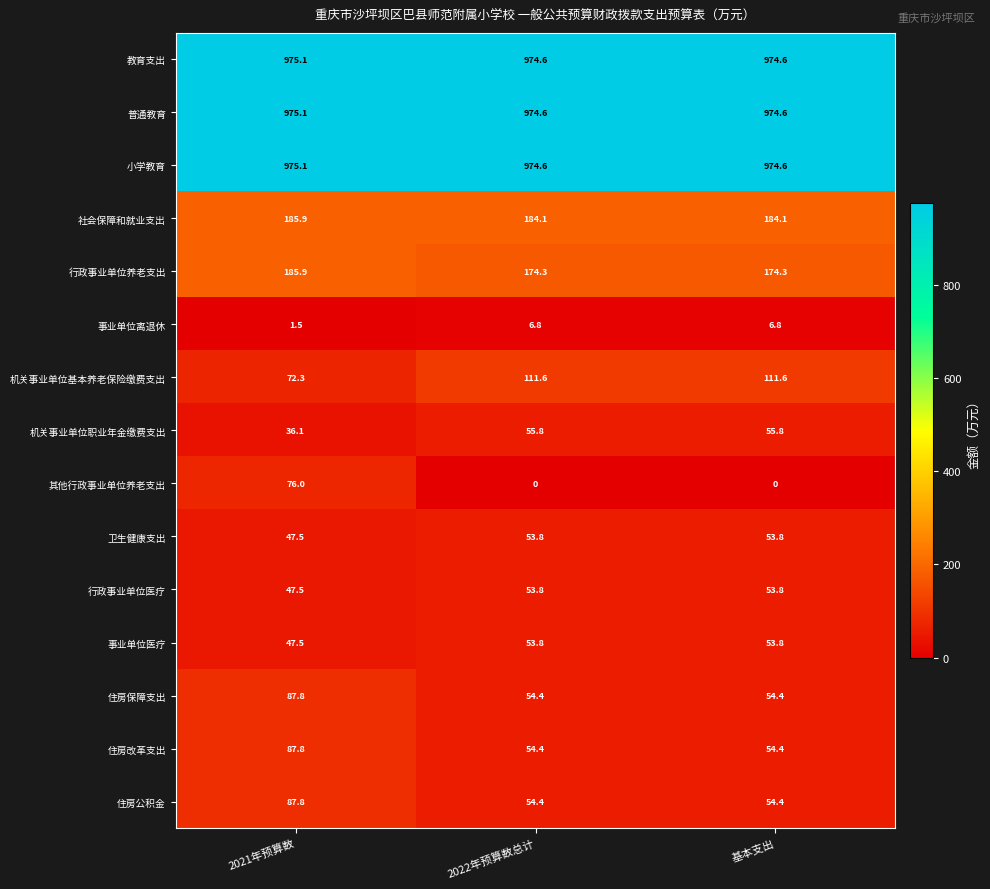

Which series has the widest spread of values?

其他行政事业单位养老支出